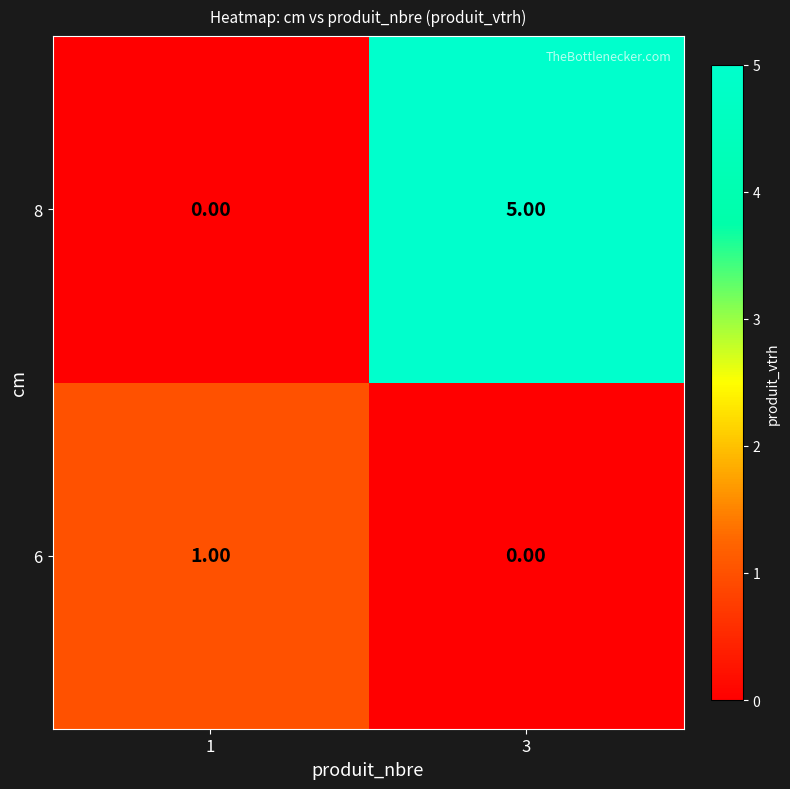

What is the difference between the highest and lowest values at 3?

5